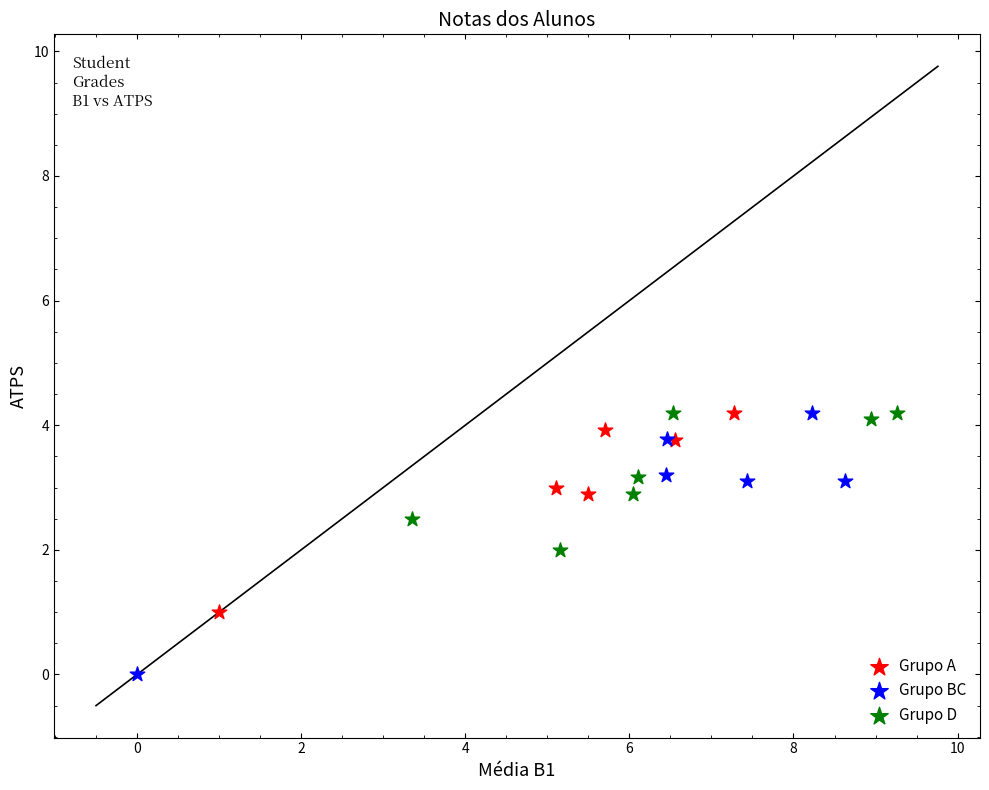

Which series has the largest Y range (max minus min)?

Grupo BC